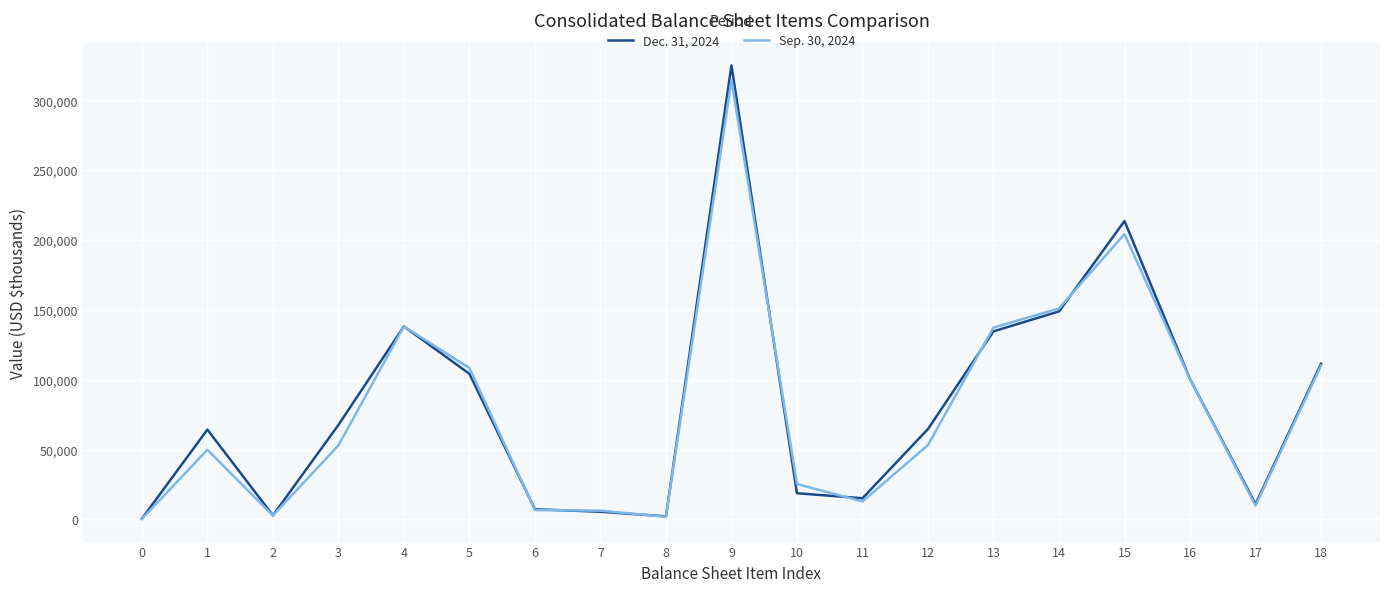

Is it true that Sep. 30, 2024 equals 9848 at 17?

True